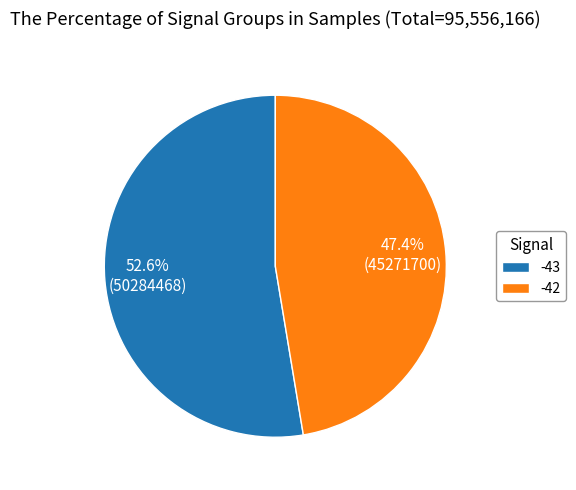

What percentage is NOT represented by -43?

47.4%